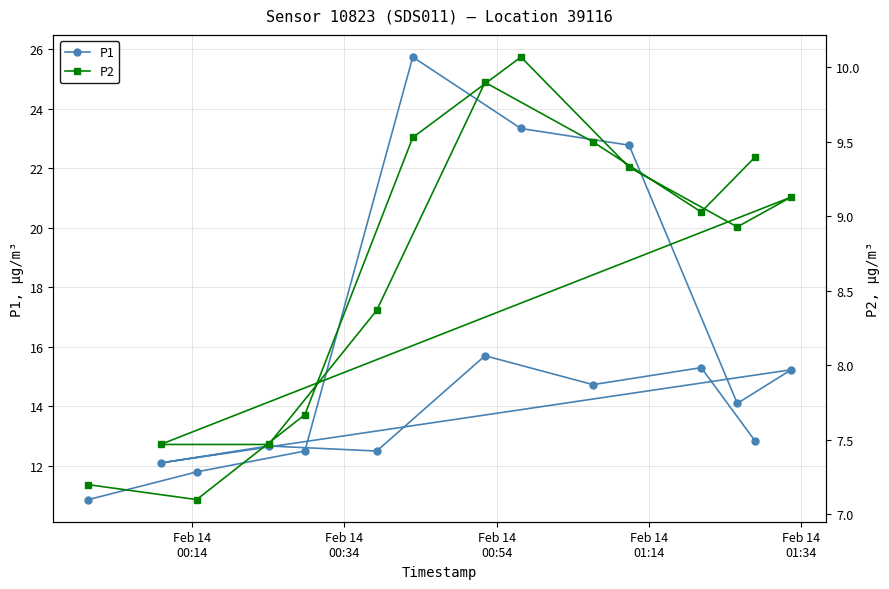

How many data points in P1 are less than 14?

7